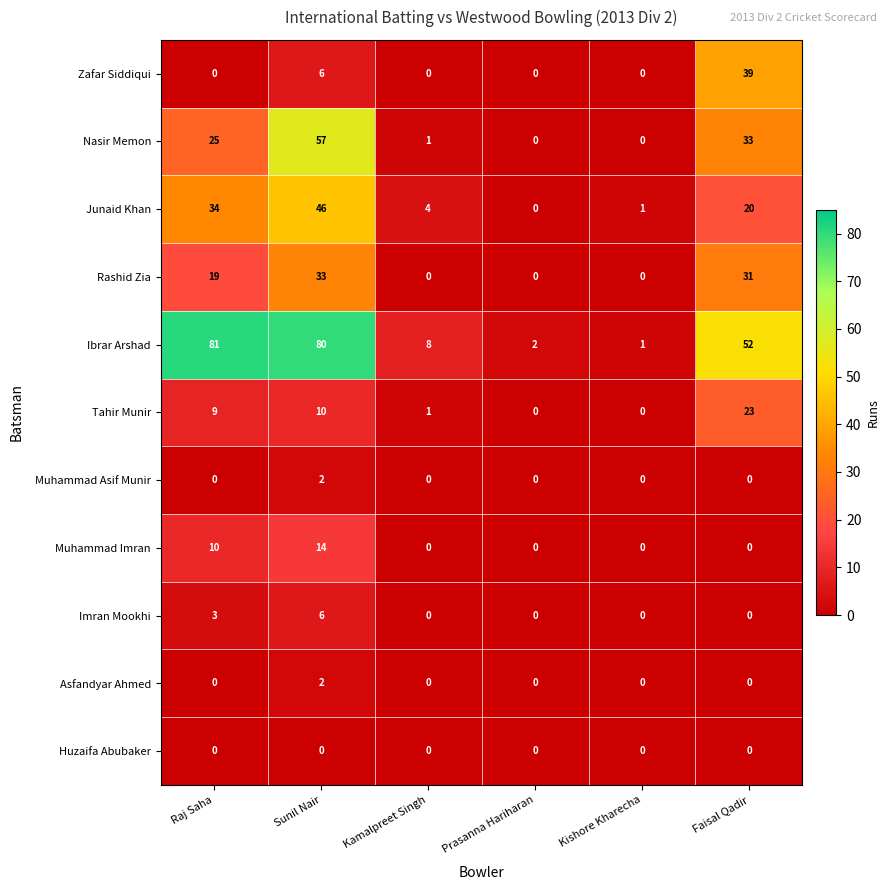

What is the maximum value for Zafar Siddiqui?

39